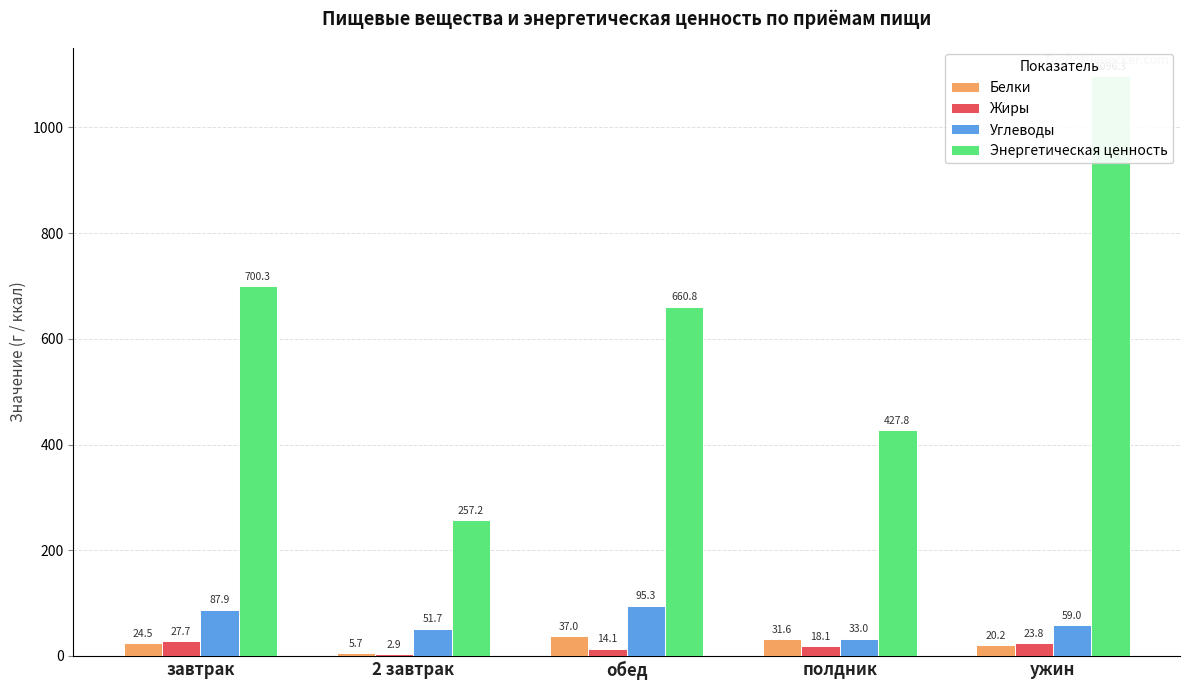

The Углеводы series shows 62.3 at обед. True or false?

False